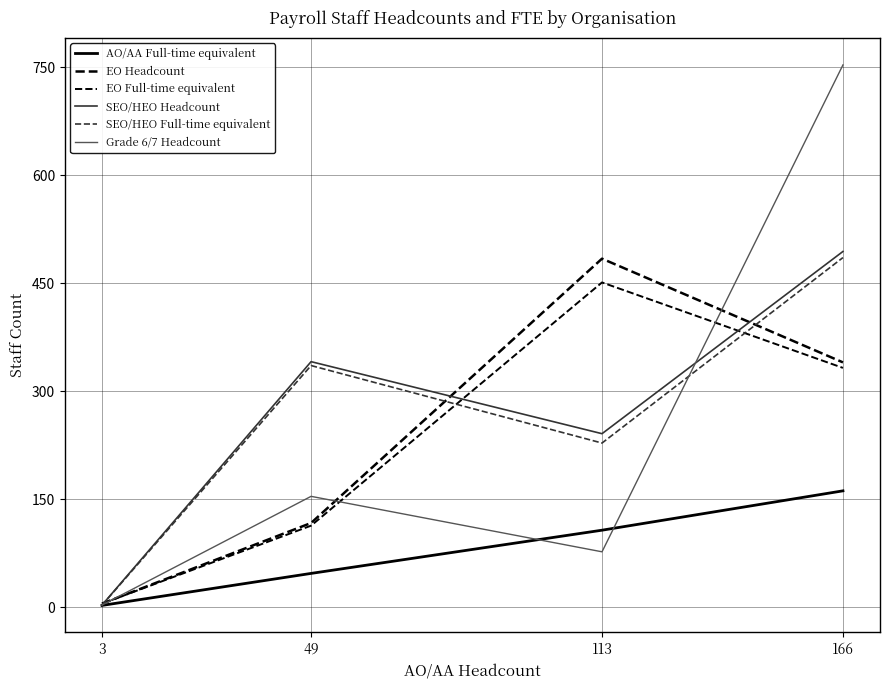

Does the chart have visible grid lines?

Yes